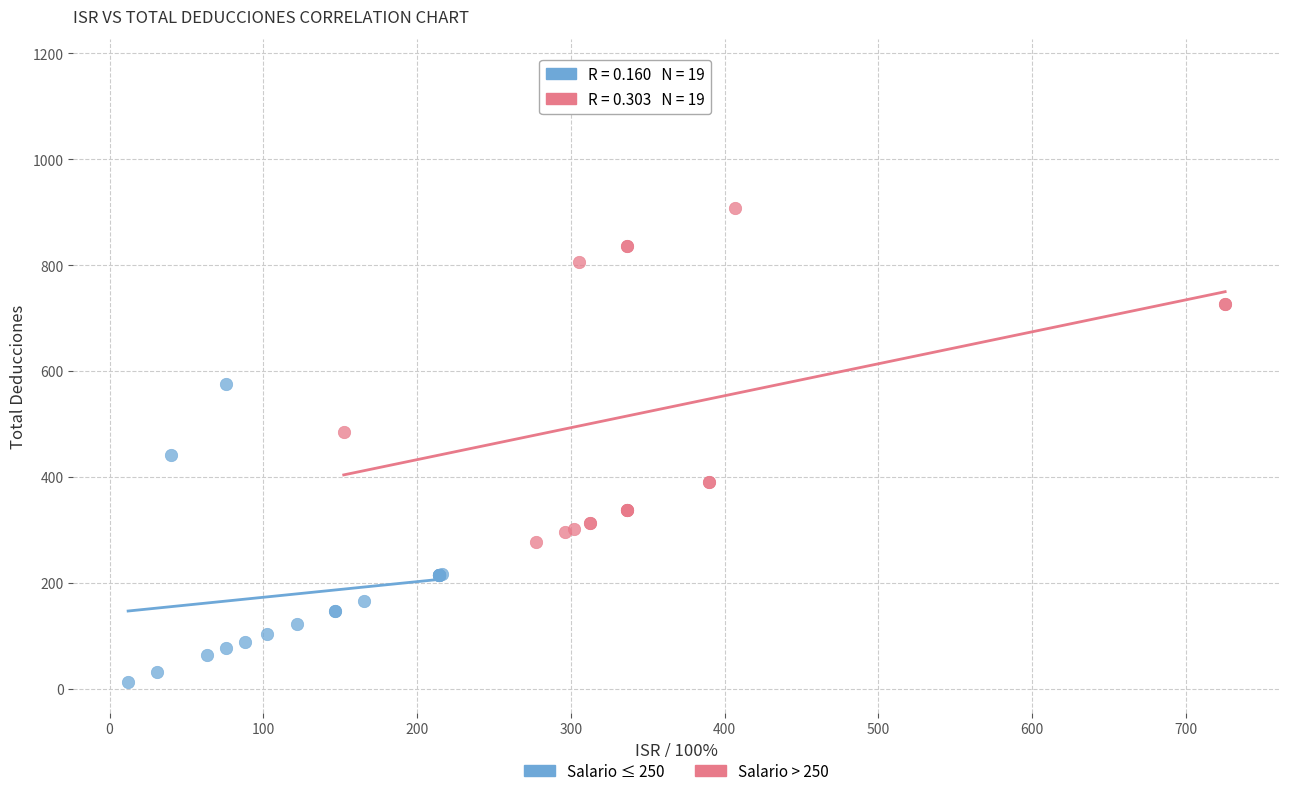

Which series has the largest Y range (max minus min)?

Salario > 250